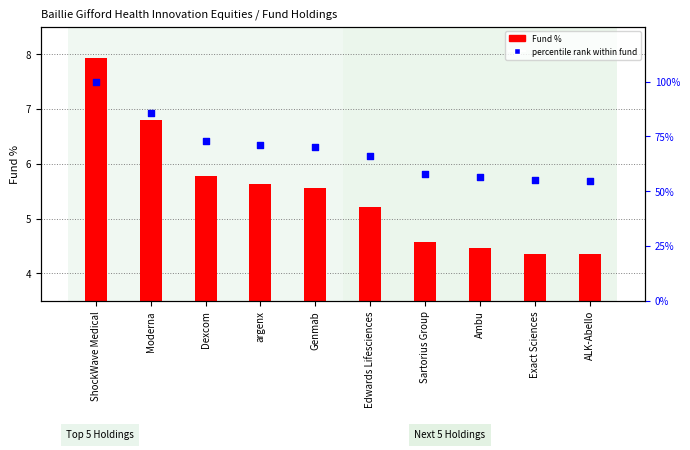

What are all the series names shown in the legend?

Fund %, percentile rank within fund